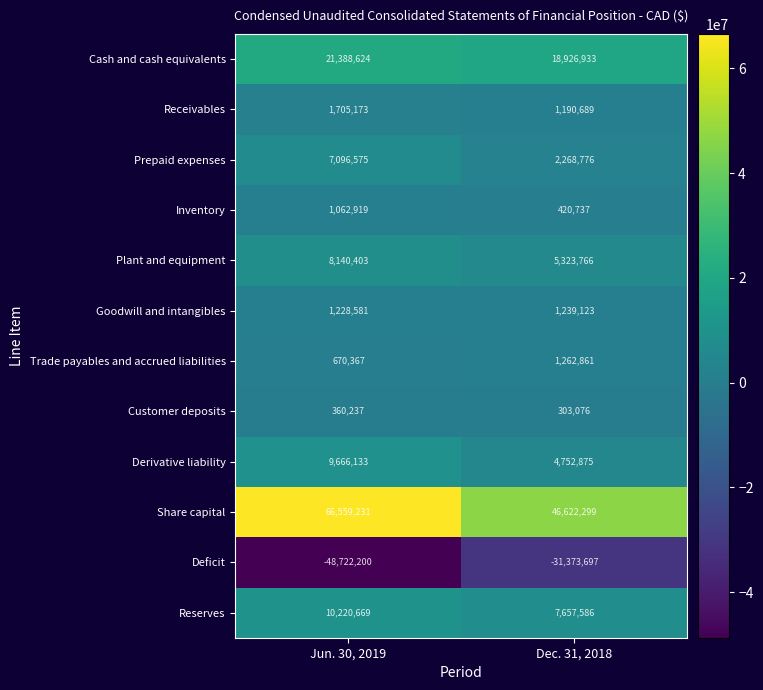

List the series in order of their peak value, highest first.

Share capital, Cash and cash equivalents, Reserves, Derivative liability, Plant and equipment, Prepaid expenses, Receivables, Trade payables and accrued liabilities, Goodwill and intangibles, Inventory, Customer deposits, Deficit